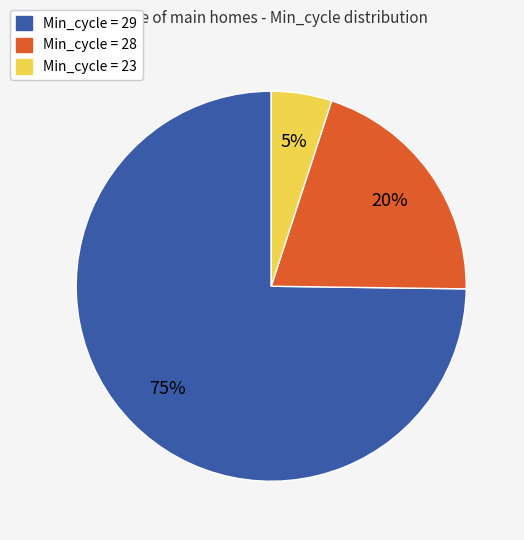

To the nearest percent, what is the average slice percentage?

33%